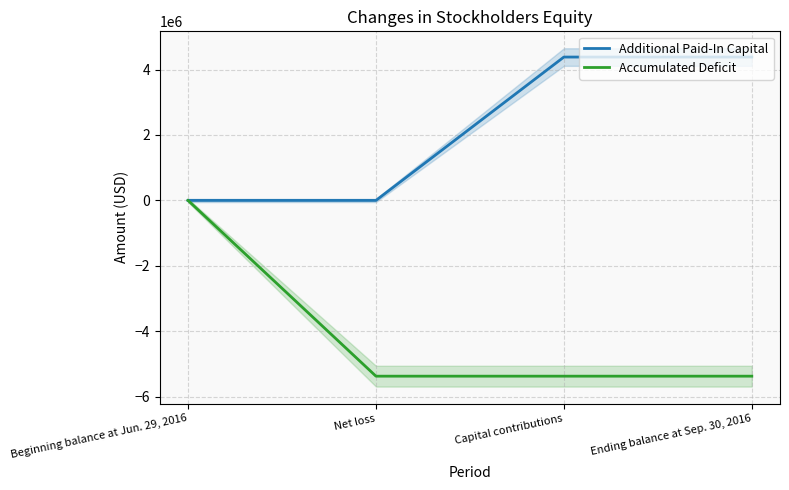

How many values in the Accumulated Deficit series exceed -5372016?

1